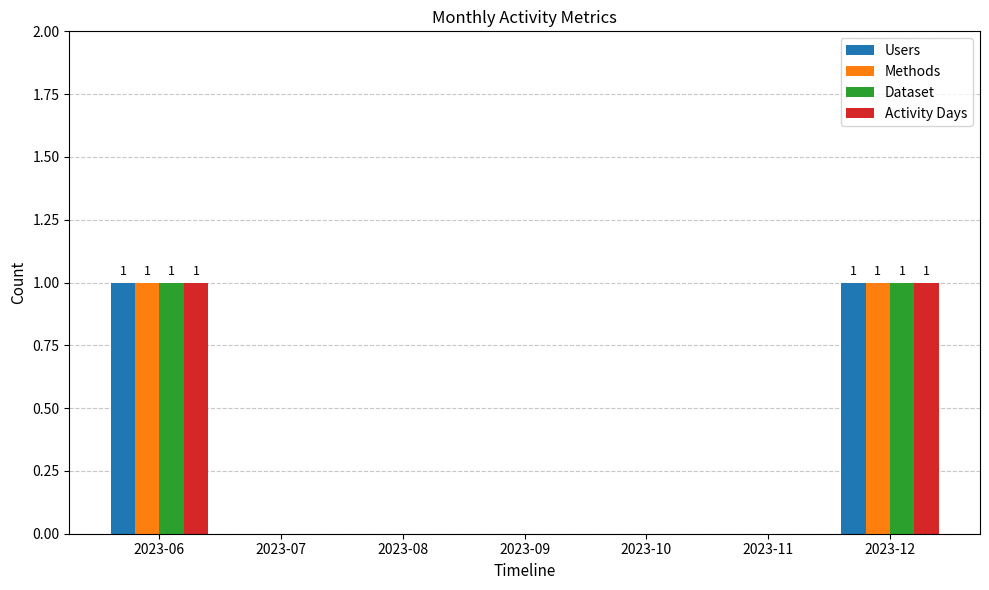

Count the number of categories in the chart.

7